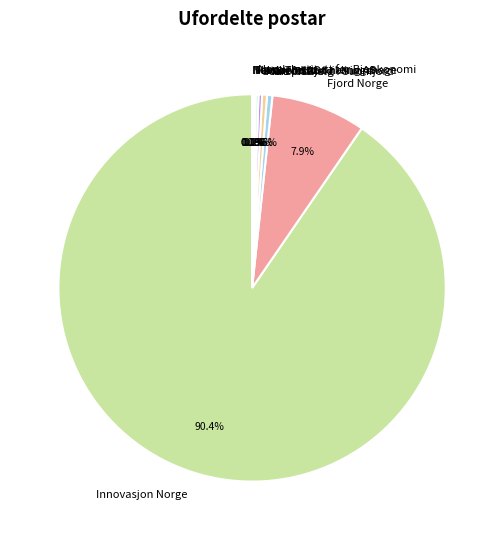

Which has a higher value, Innovasjon Norge or INU-FSF?

Innovasjon Norge